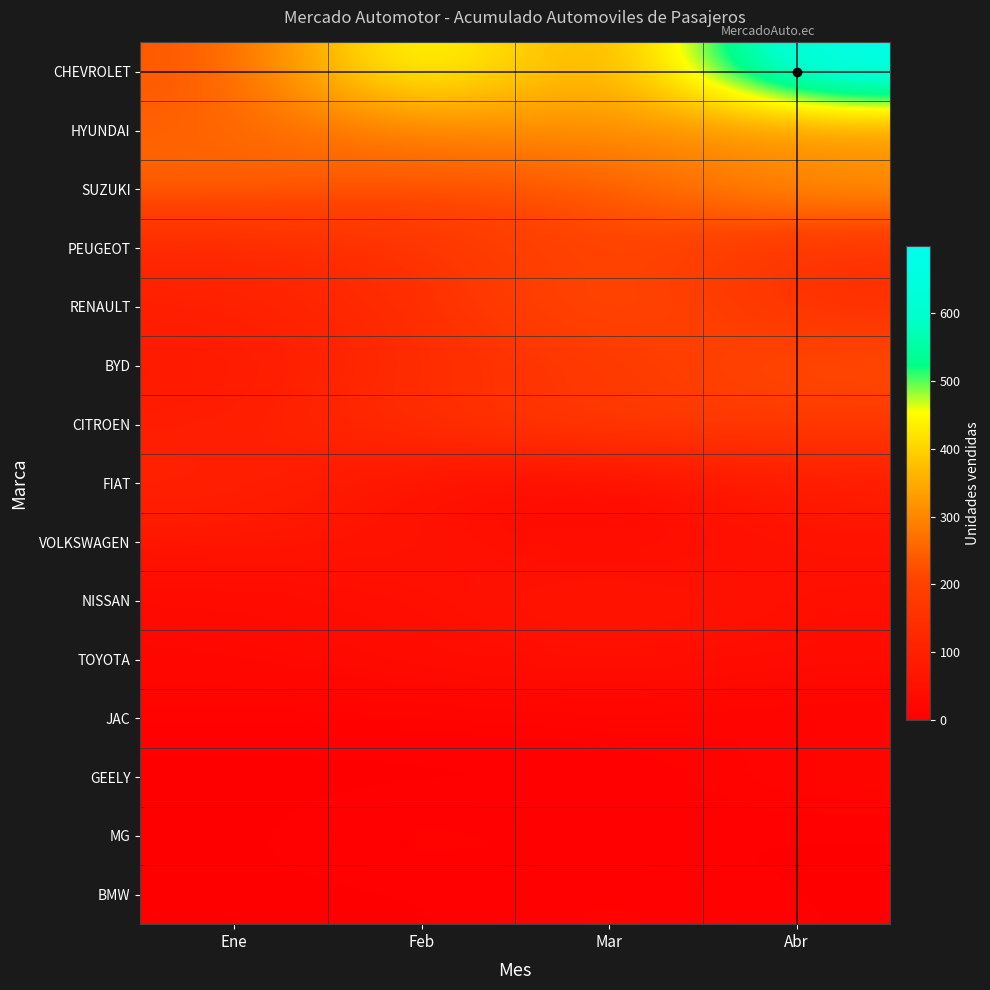

Which category has the highest value across all series?

Abr